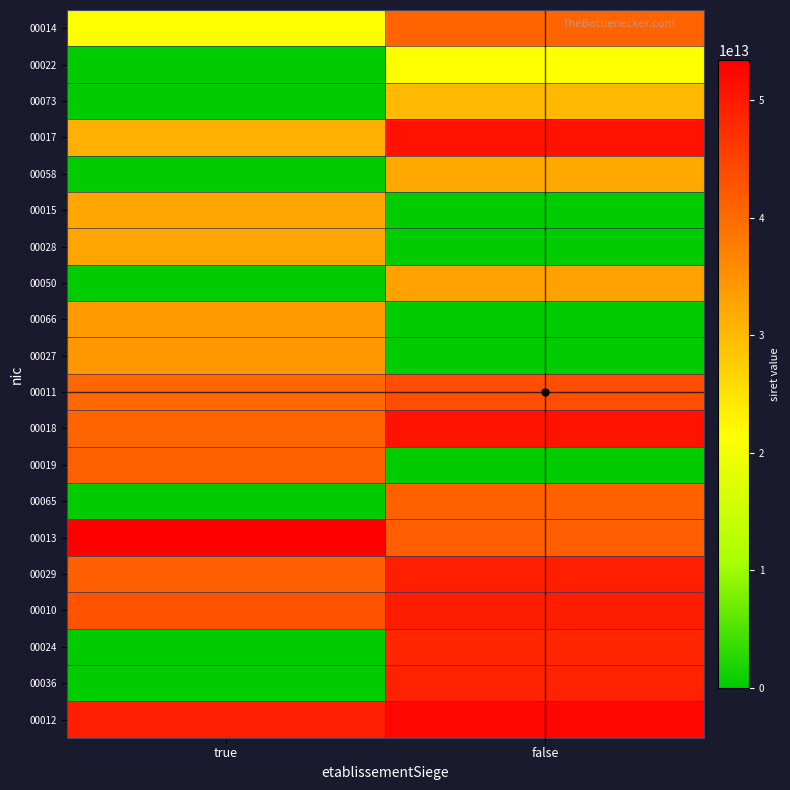

At which category is the sum across all series the highest?

false